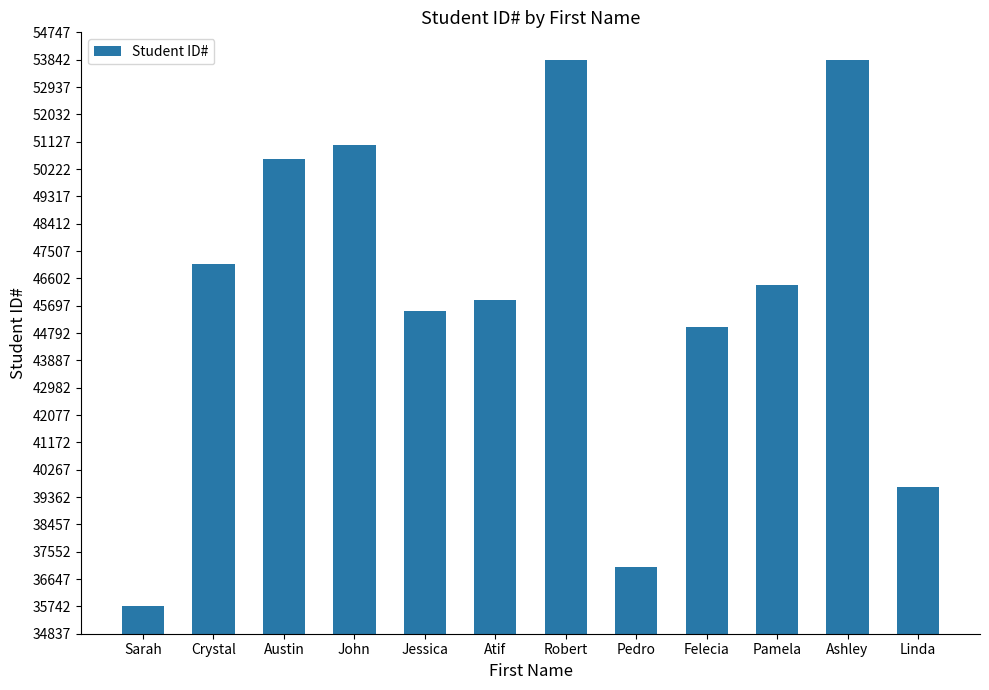

What position from the right is Atif?

7